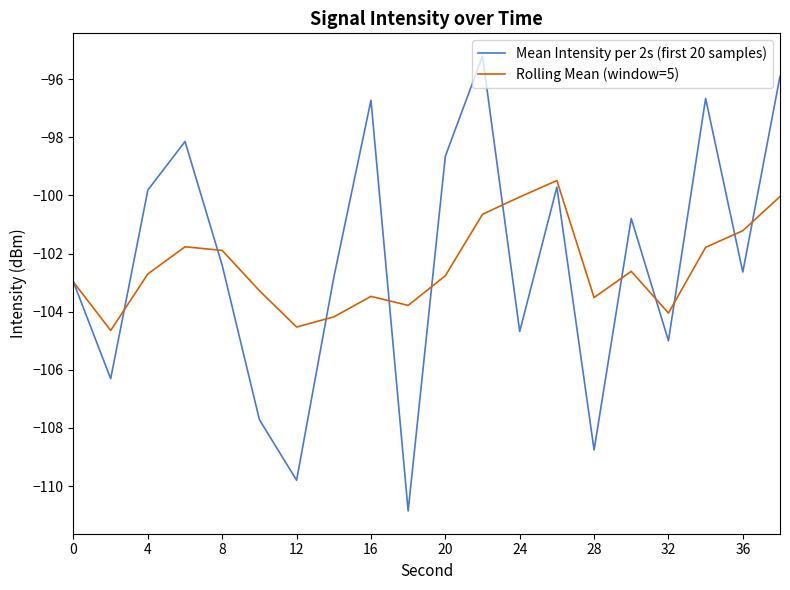

What is the greatest value displayed?

-95.2